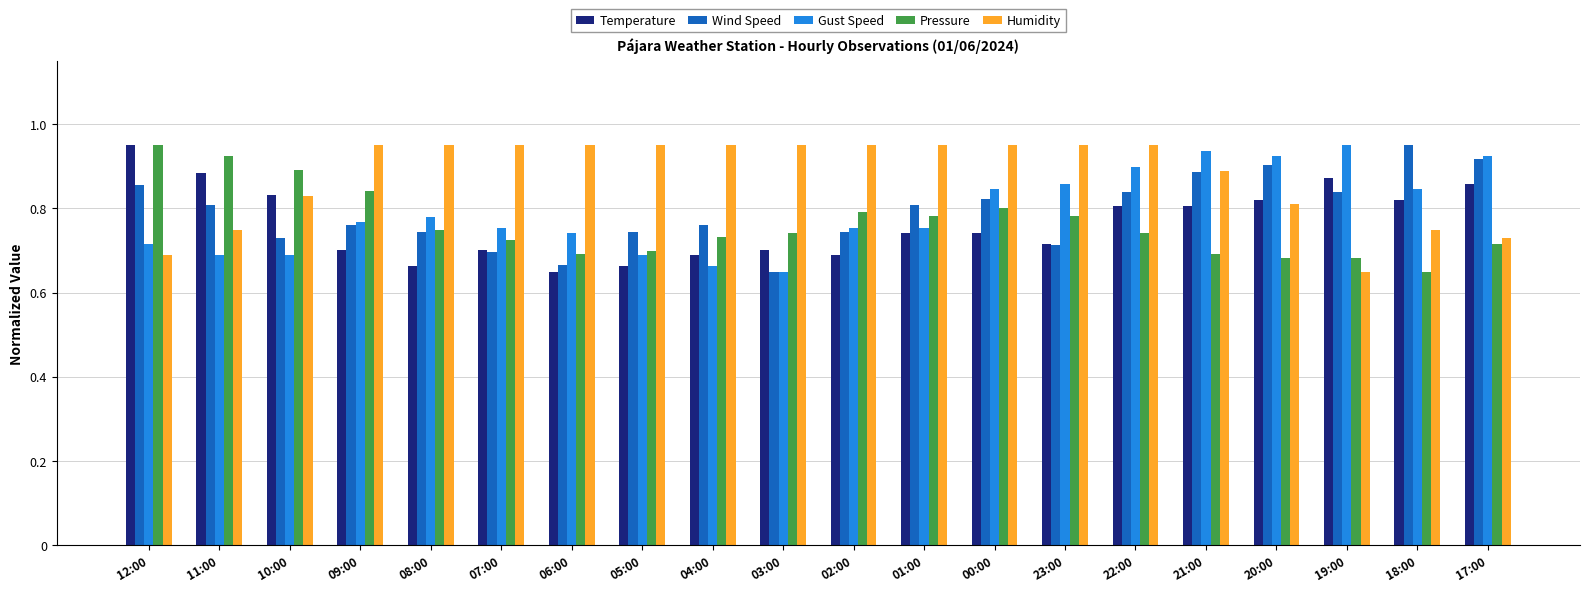

At which label does Temperature reach its peak?

12:00